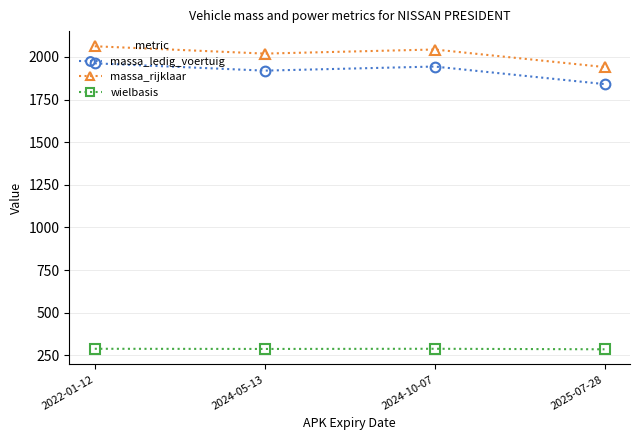

The value of massa_ledig_voertuig at 2025-07-28 is 1841. True or false?

True